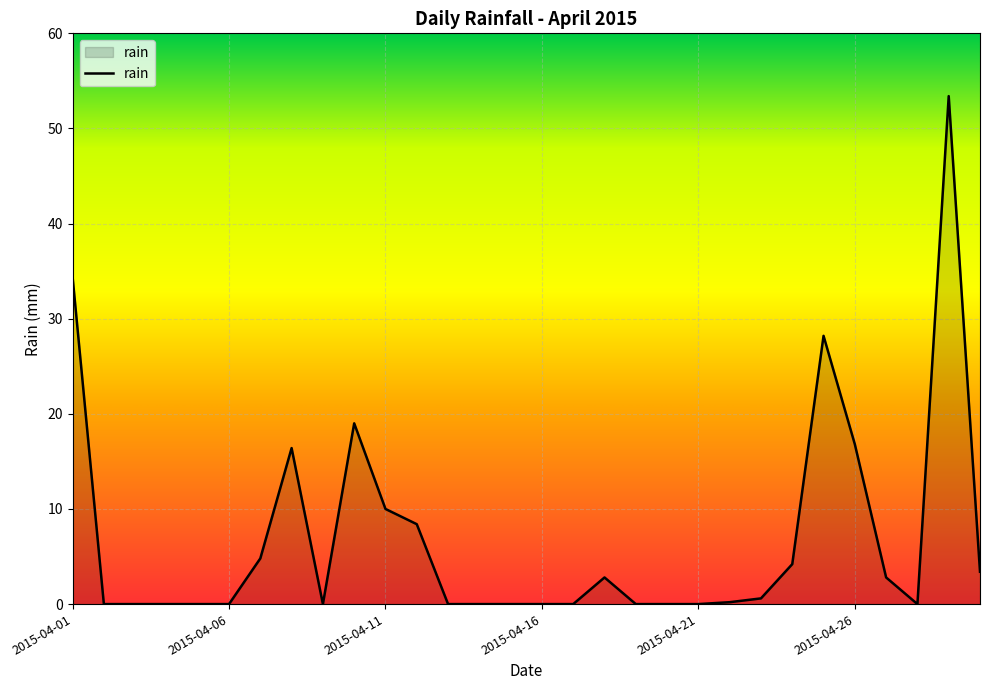

What is the maximum value shown in the chart?

53.4